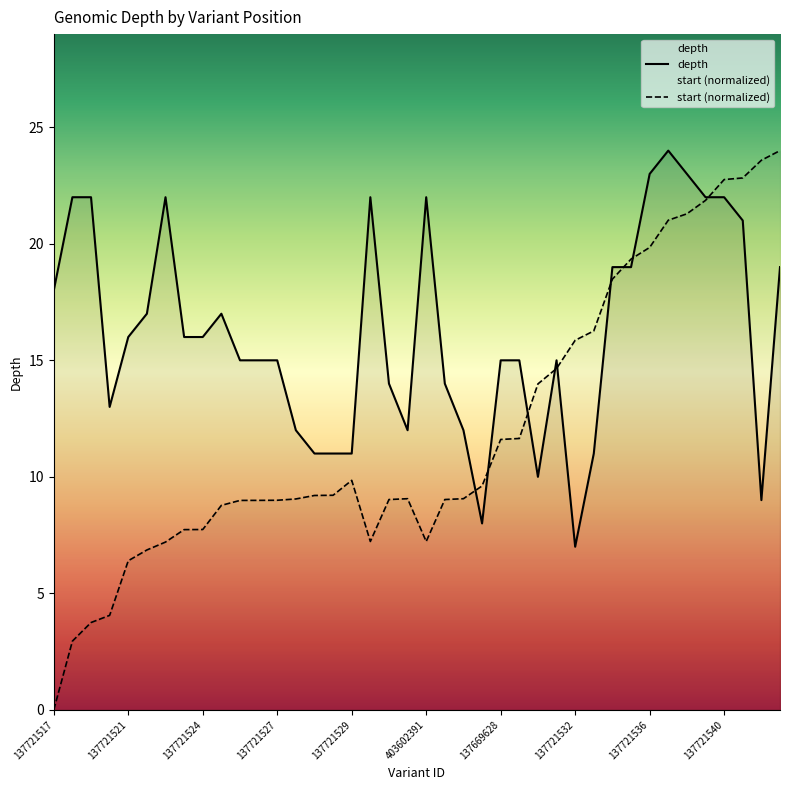

Which series has the widest spread of values?

start (normalized)